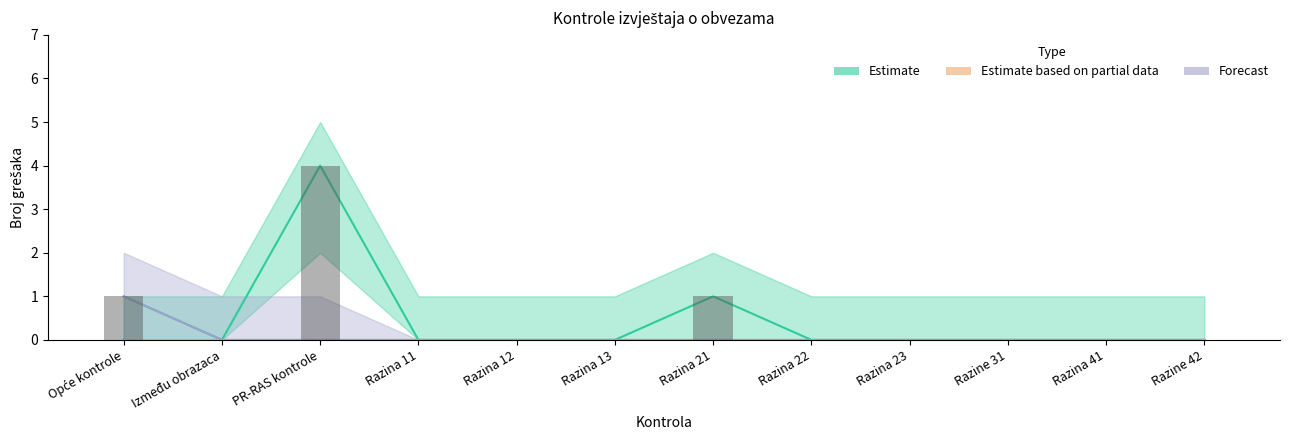

List the series in order of their overall mean, highest first.

Estimate, Forecast